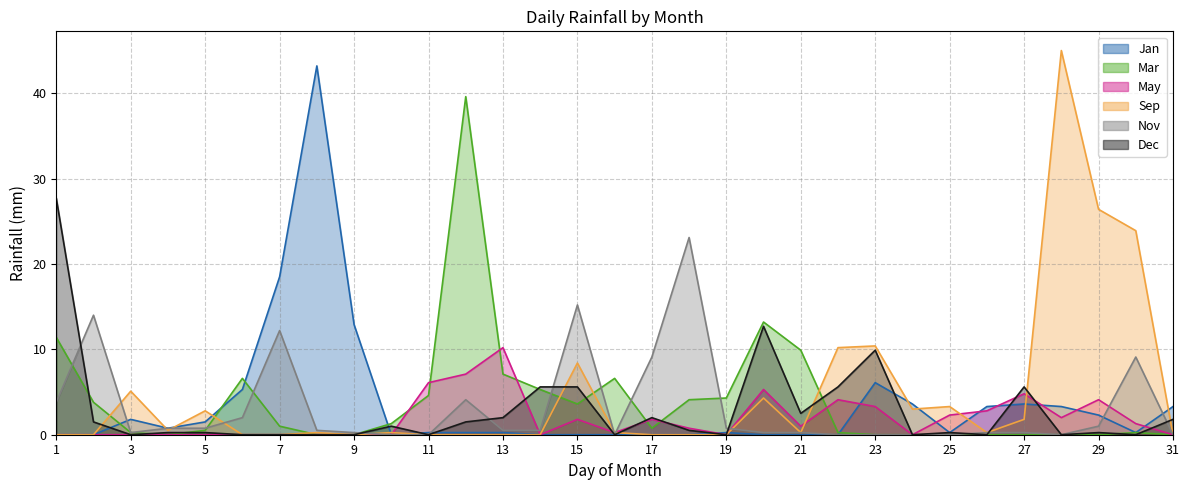

Which series has the largest total across all categories?

Sep